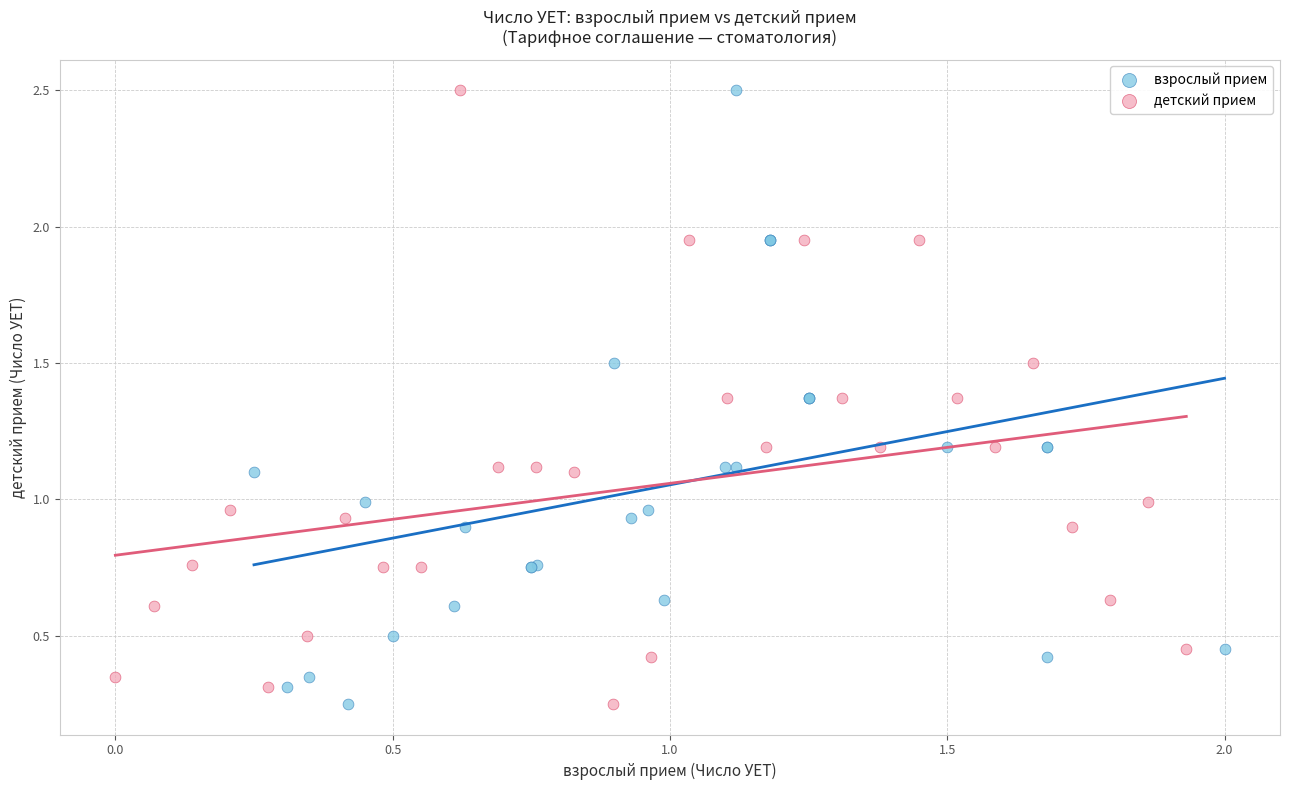

What are all the series names shown in the legend?

взрослый прием, детский прием